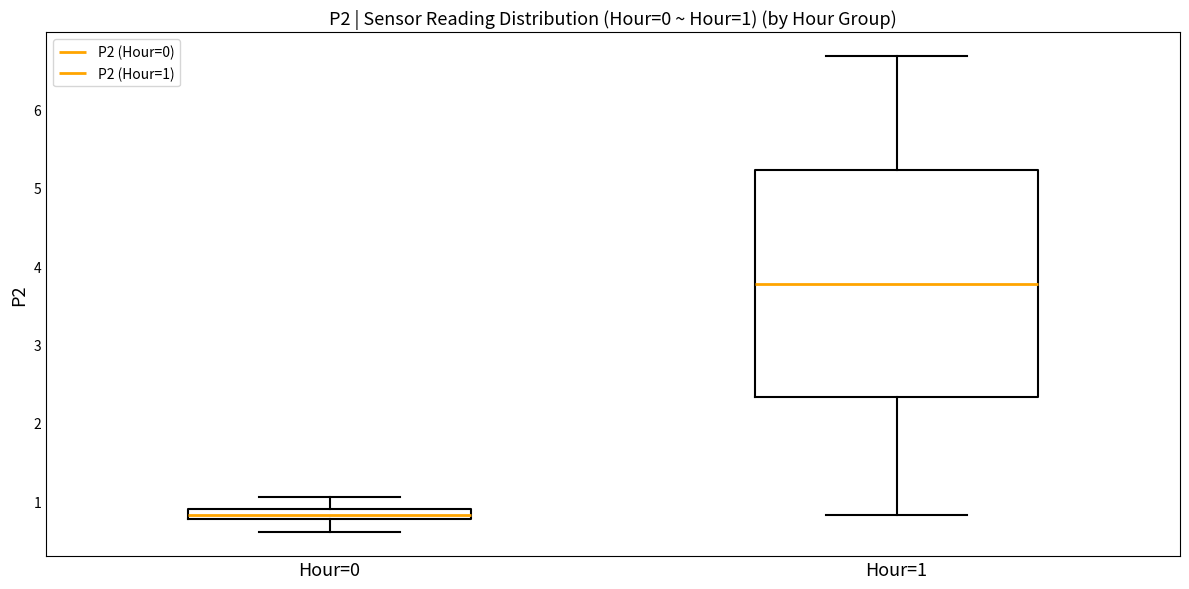

Which box's median line is the lowest?

Hour=0